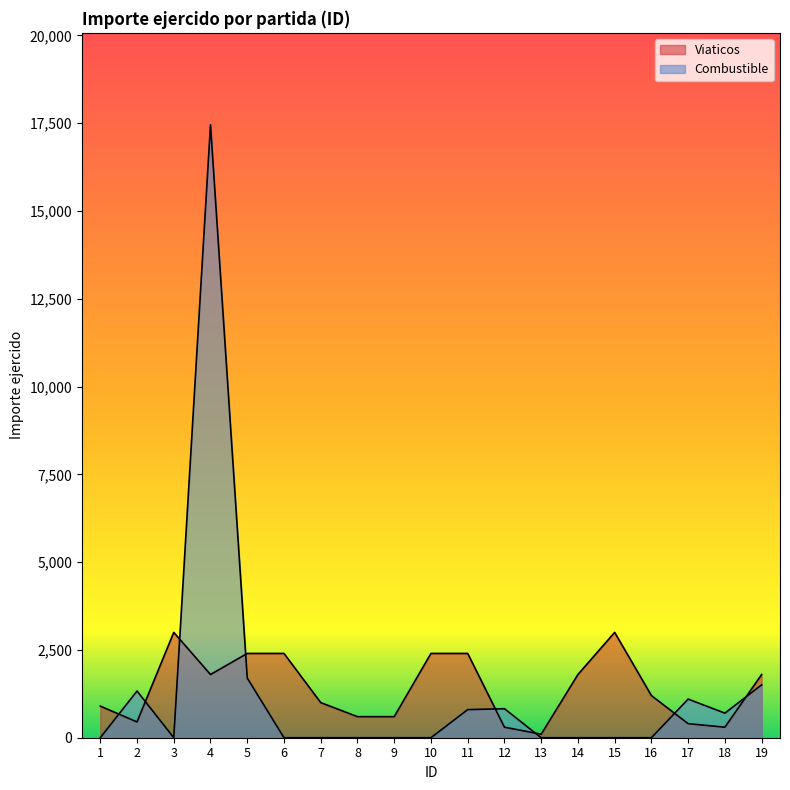

Count the number of categories in the chart.

19